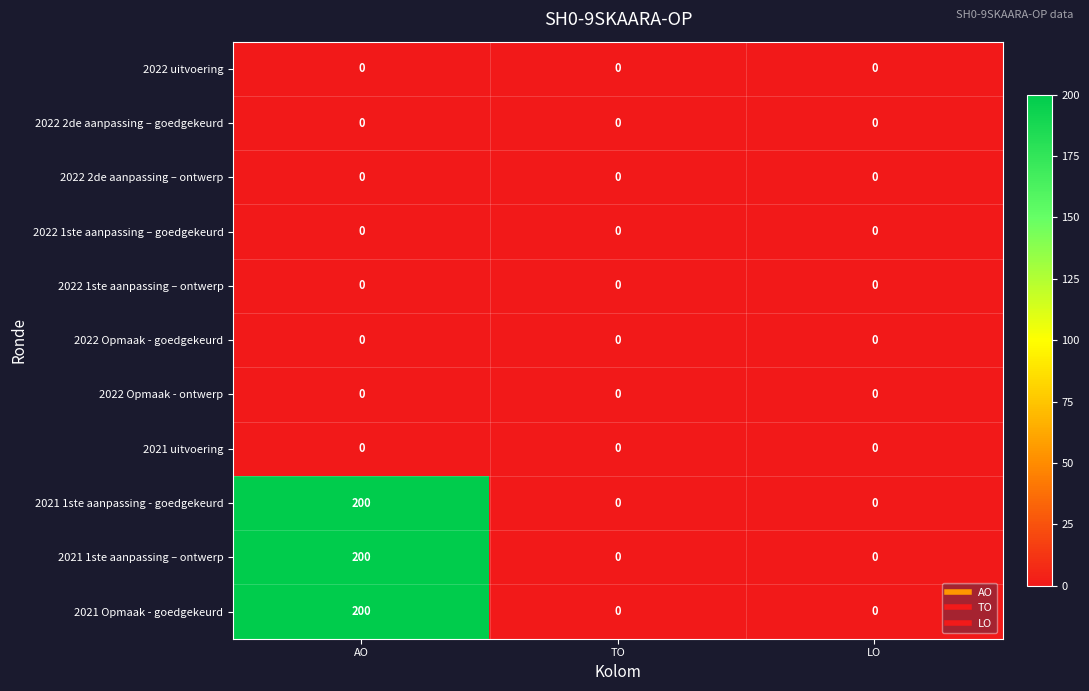

What is the total value across all series at AO?

600